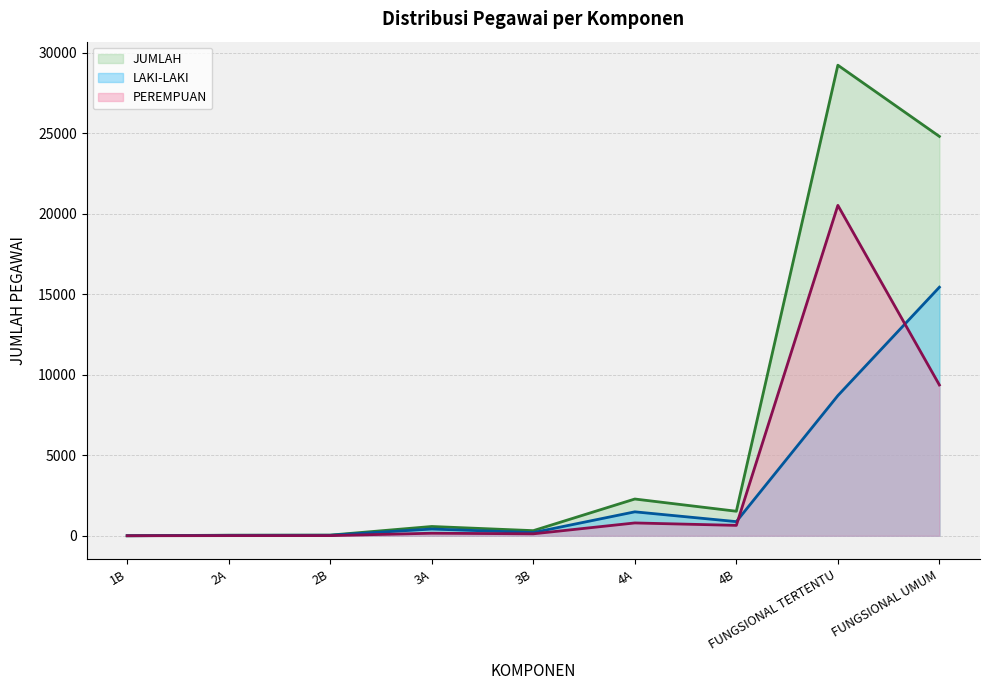

What is the label of the 3rd point from the right?

4B